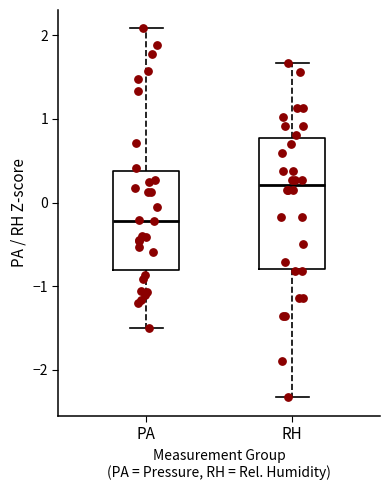

Comparing the boxes themselves (not the whiskers), which one is the tallest?

RH